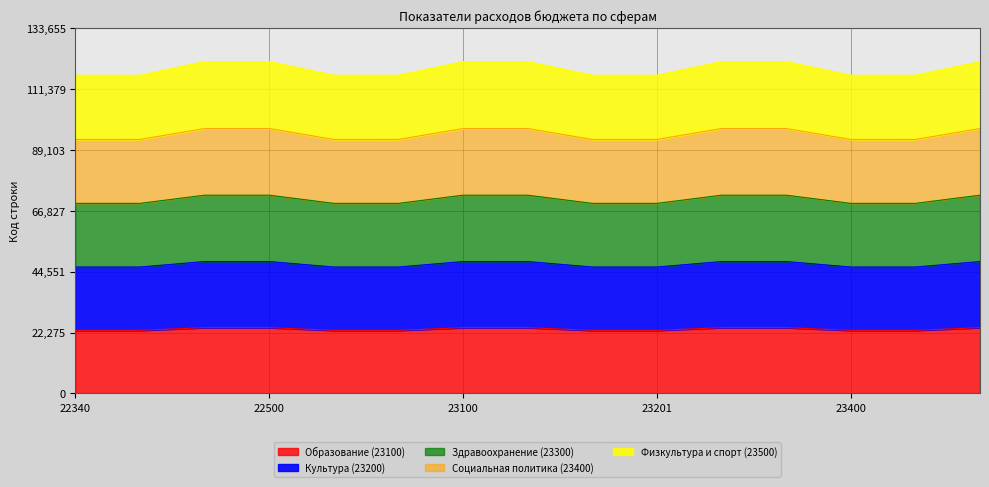

True or false: Здравоохранение (23300) and Социальная политика (23400) cross at least once.

False